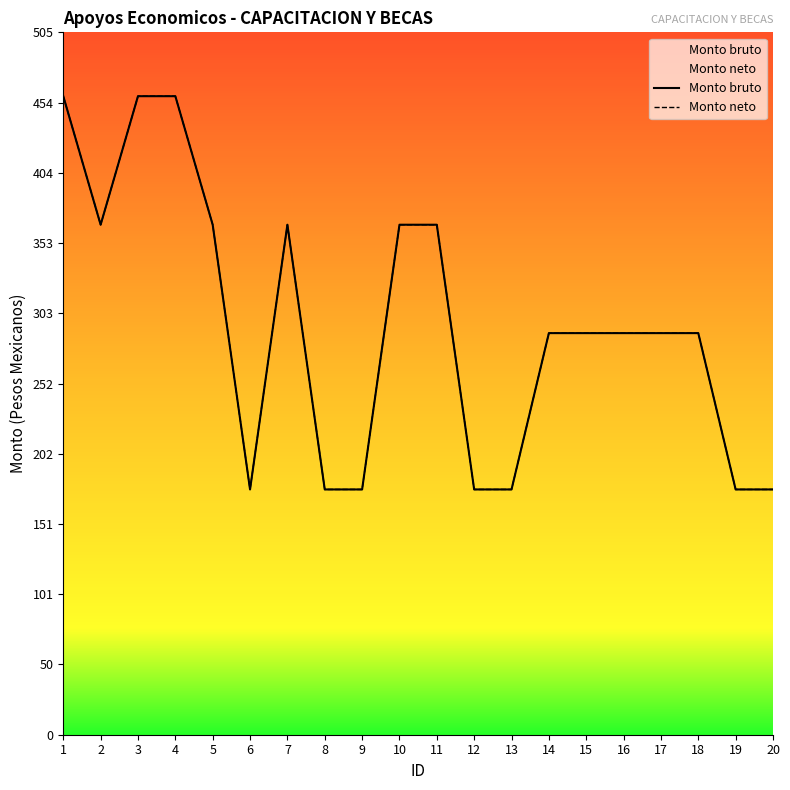

How many lines are shown in the chart?

2